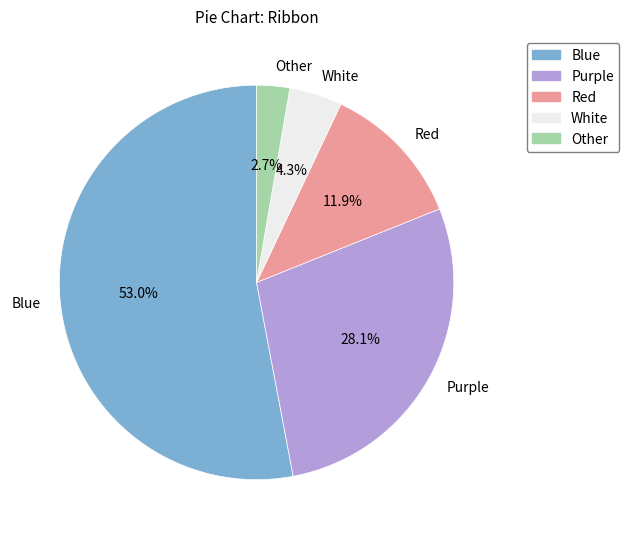

To the nearest percent, what is the difference between the Other and Purple slice percentages?

25%